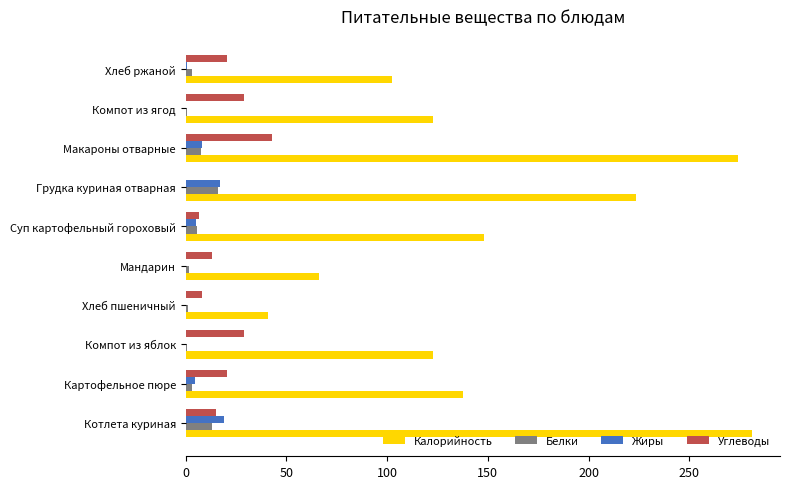

Which series has the largest total across all categories?

Калорийность